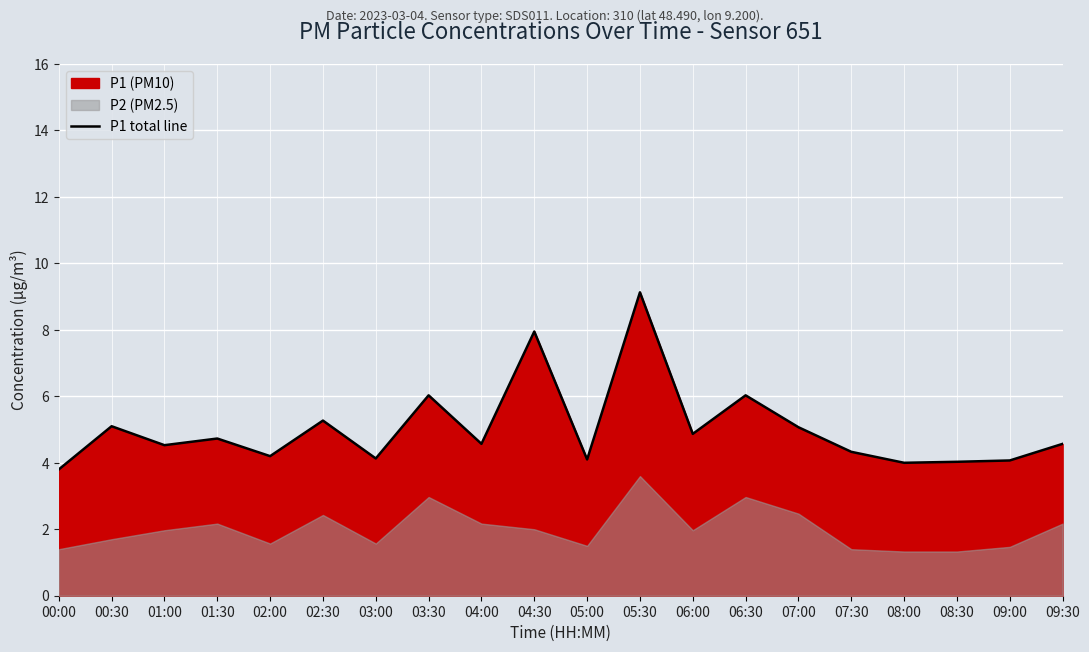

Approximately how many times larger is the value at 05:00 compared to 02:30?

0.8